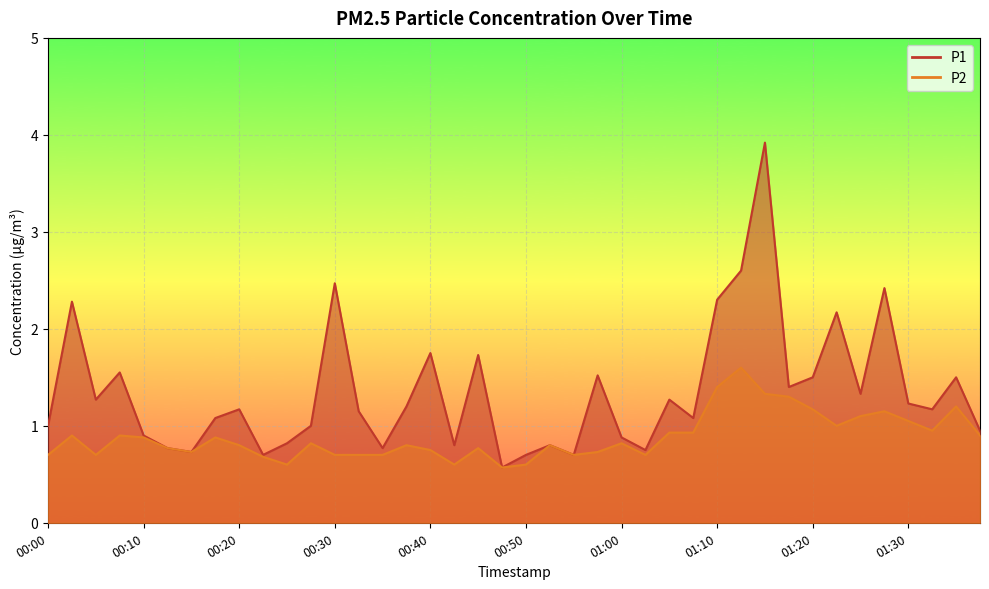

True or false: P2 and P1 intersect in this chart.

False